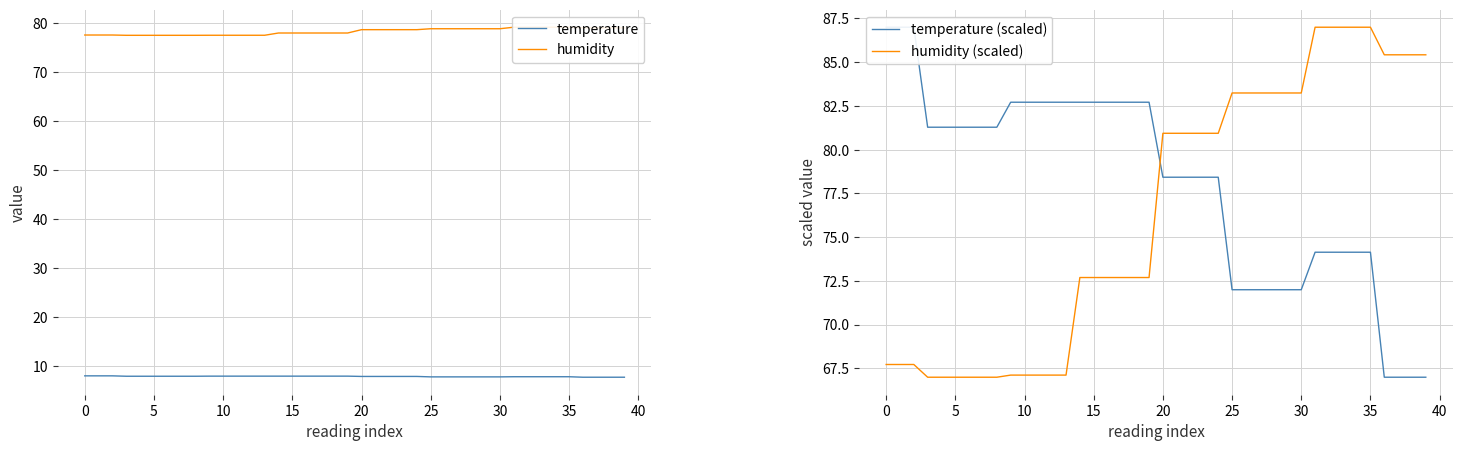

What is the sum of all humidity values?

3133.6